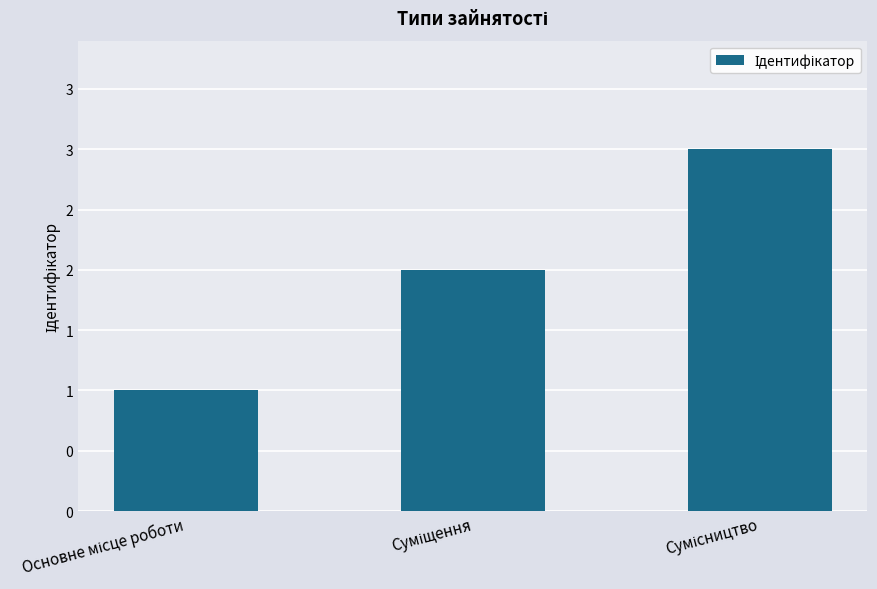

What is the label of the 3rd bar from the left?

Сумісництво